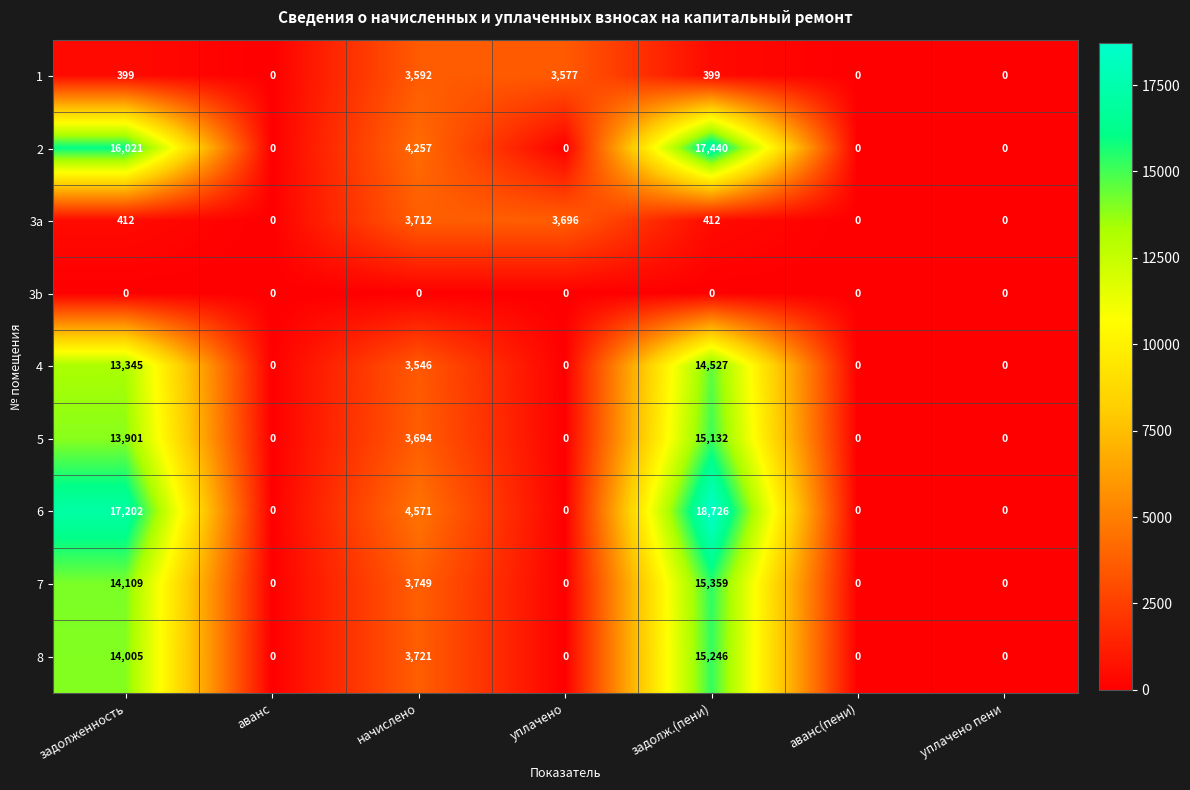

Rank the series by their maximum value, from highest to lowest.

6, 2, 7, 8, 5, 4, 3a, 1, 3b